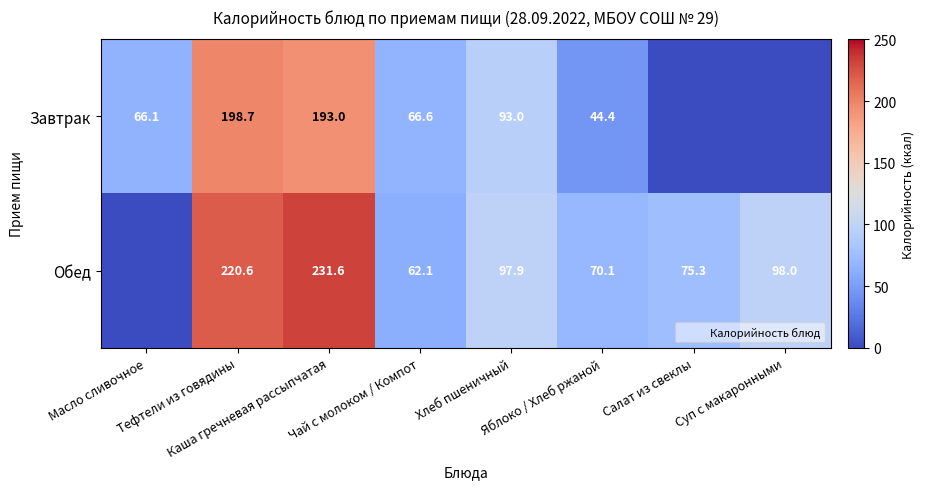

What is the greatest value displayed?

231.6